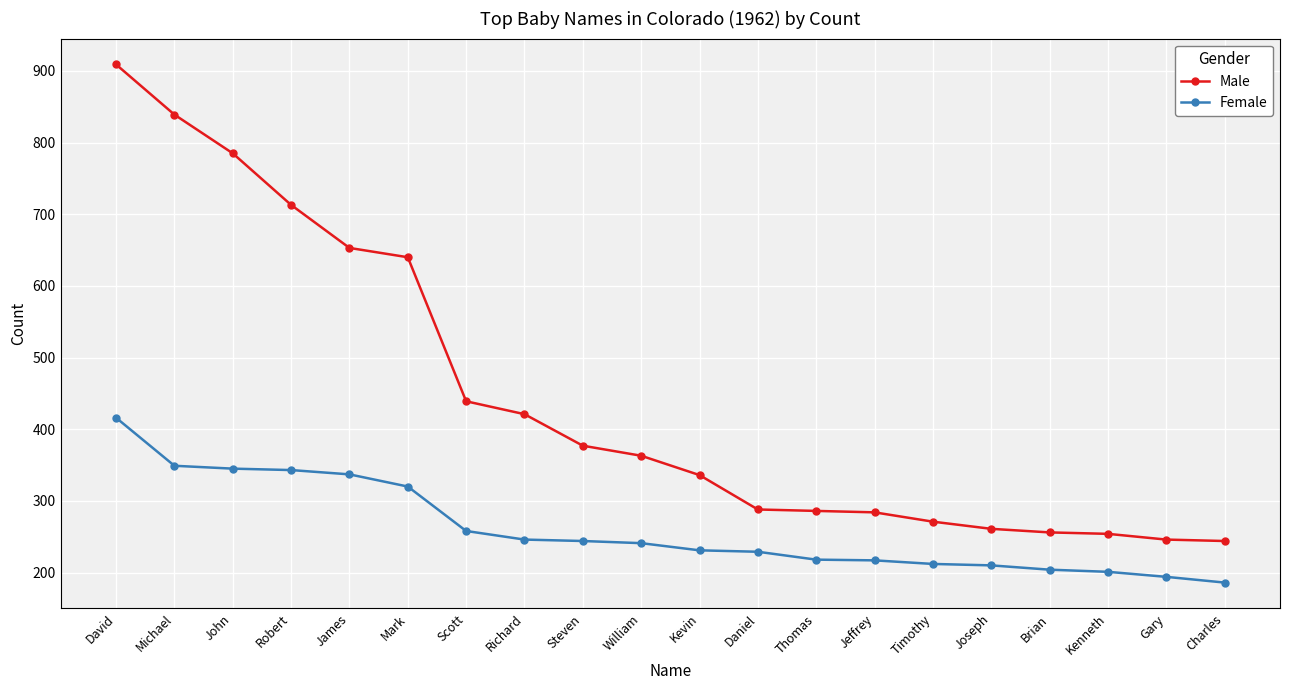

What is the spread (max minus min) of values at John?

440